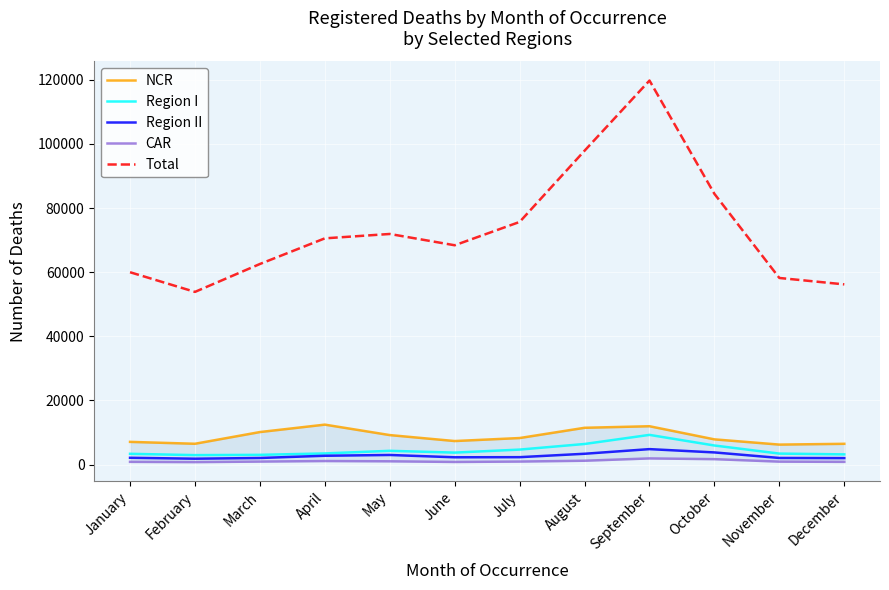

How many data points in Total are above 70556?

5